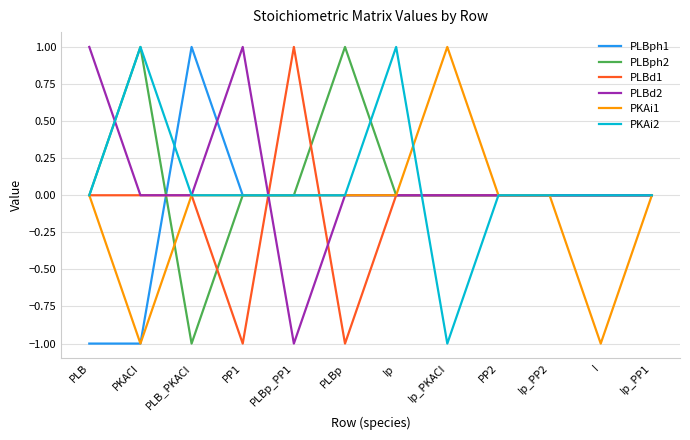

The PKAi1 series shows -1 at PLBp. True or false?

False